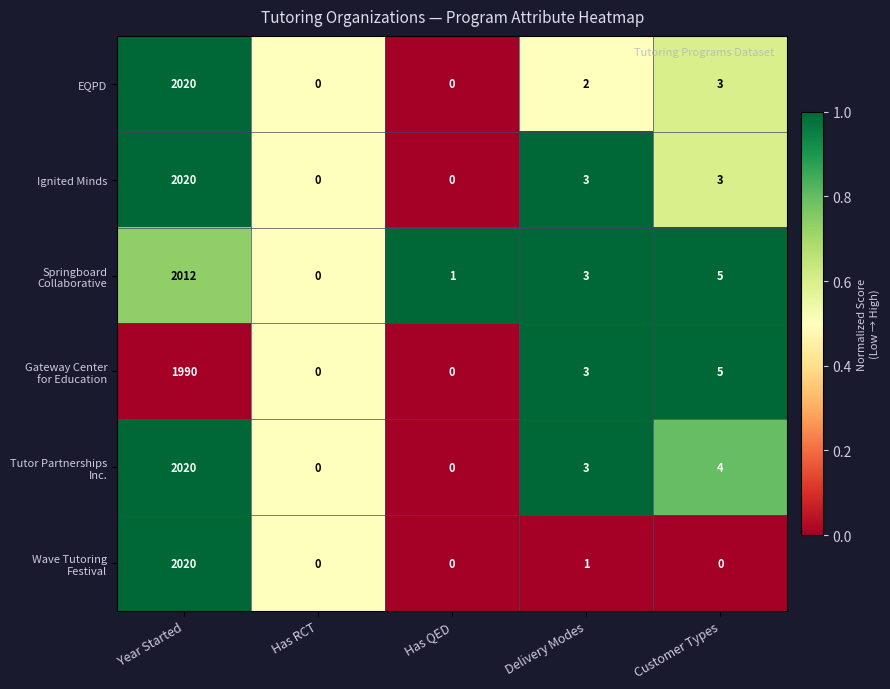

True or false: EQPD has a value of 2020 at Year Started.

True